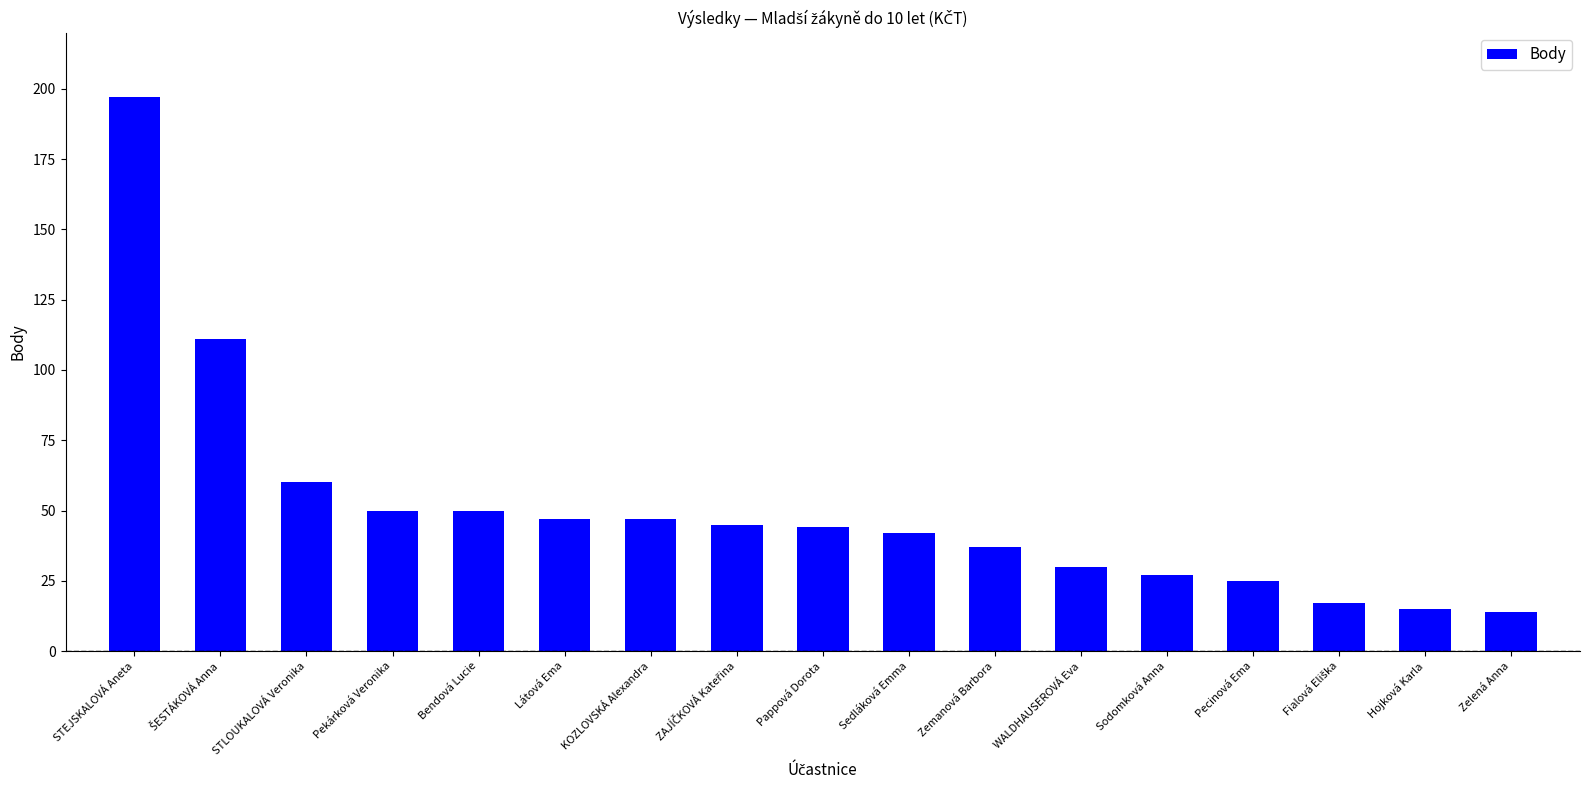

Are the bars grouped side by side (vs. stacked)?

No